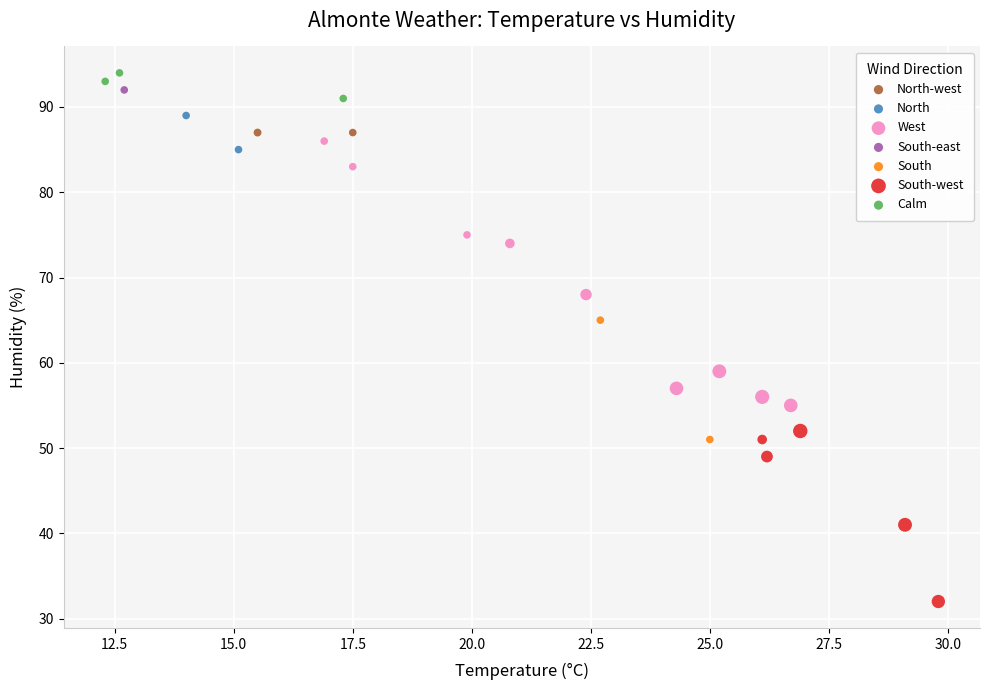

What are all the series names shown in the legend?

Calm, North-west, South-west, North, West, South, South-east